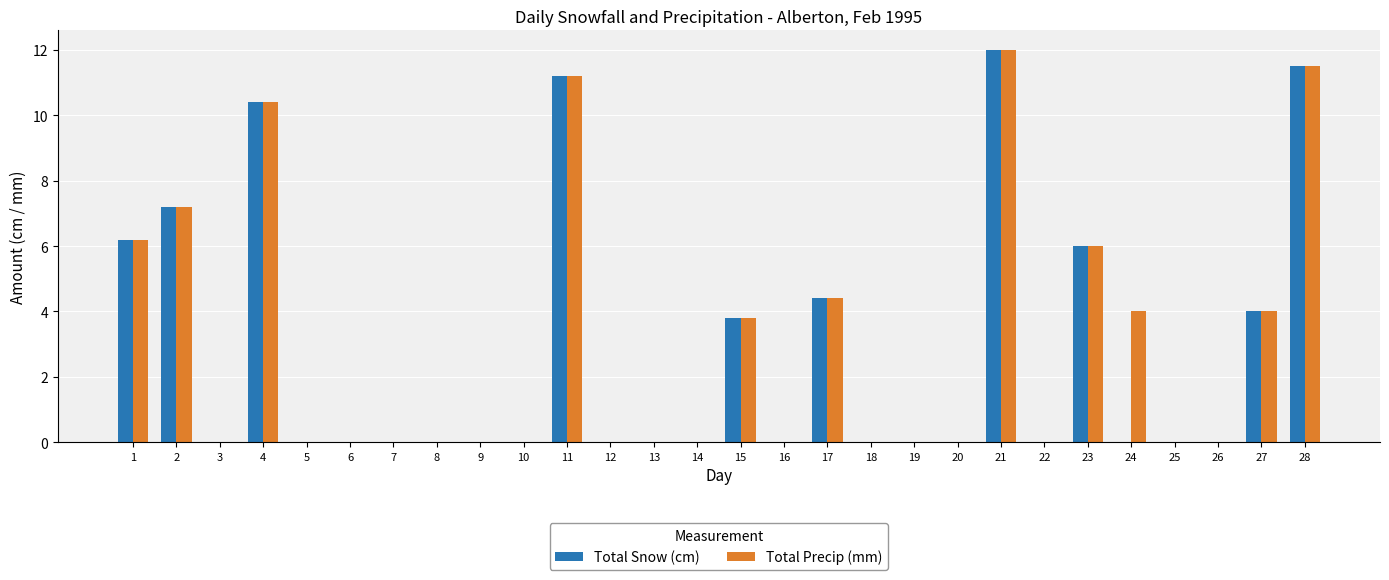

Where is Total Precip (mm) nearest to the value 6?

23